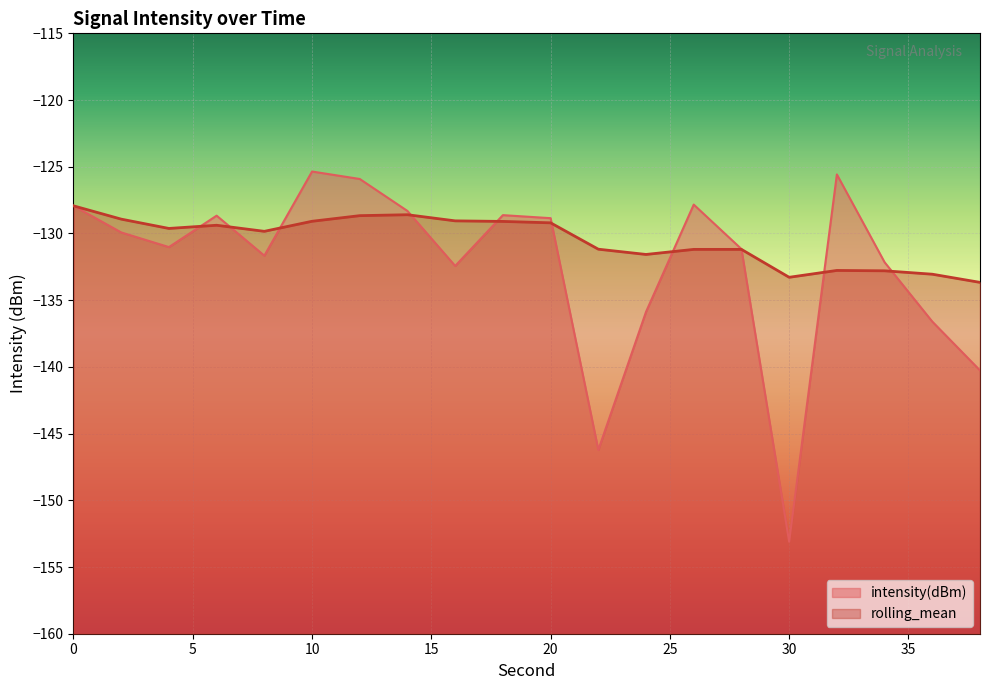

How many data points does each series have?

20